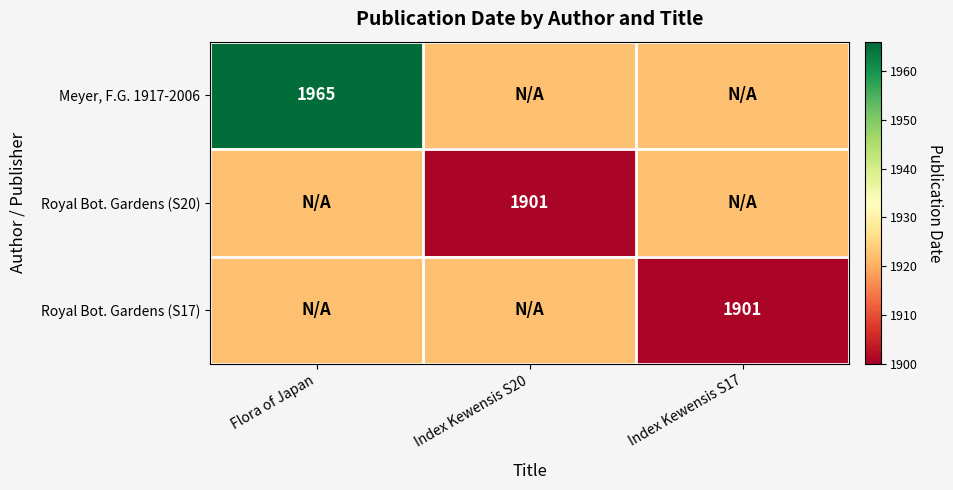

Is the value of Royal Bot. Gardens (S17) at Index Kewensis S17 greater than the value of Royal Bot. Gardens (S20) at Flora of Japan?

No